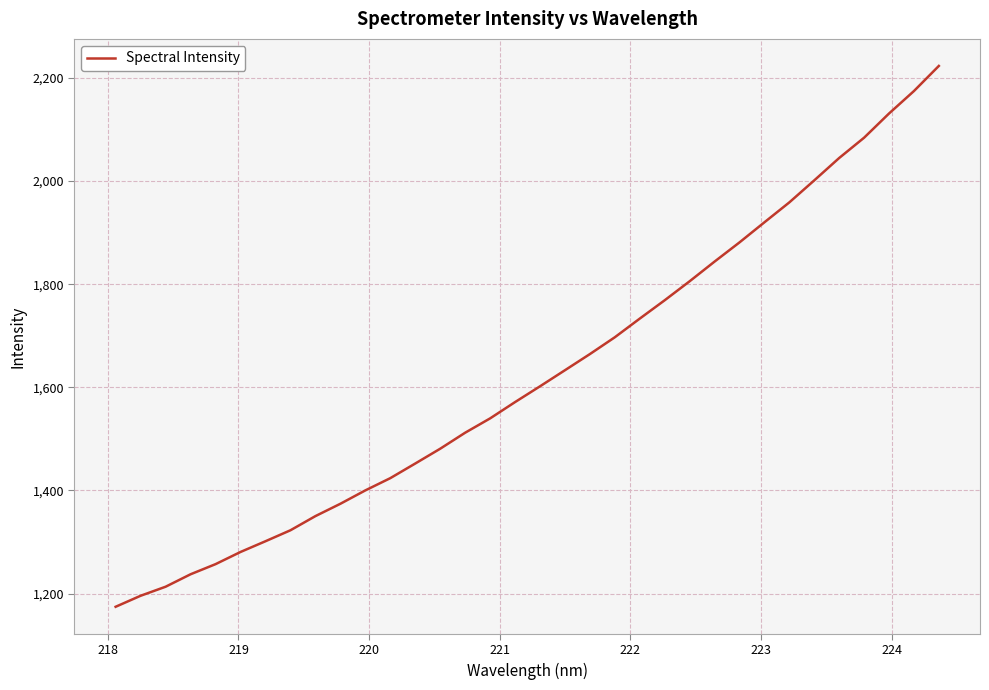

What is the greatest value displayed?

2223.0